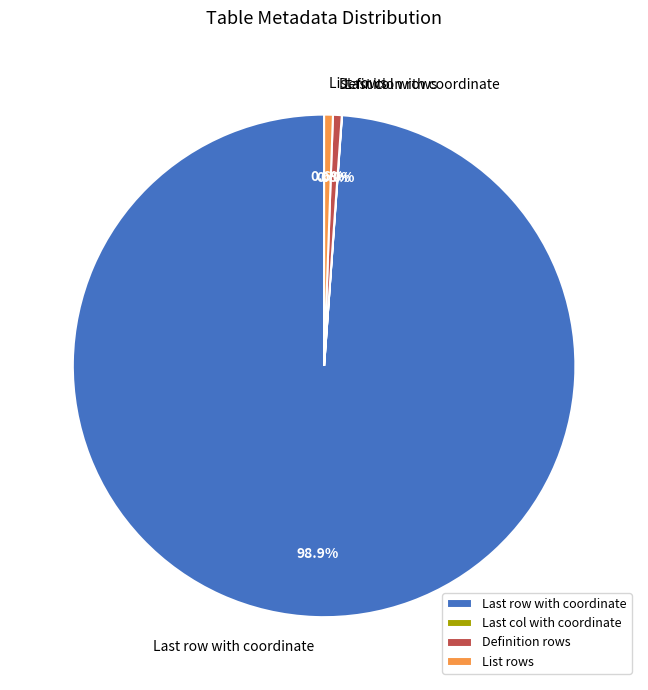

Which category has the biggest portion of the pie?

Last row with coordinate